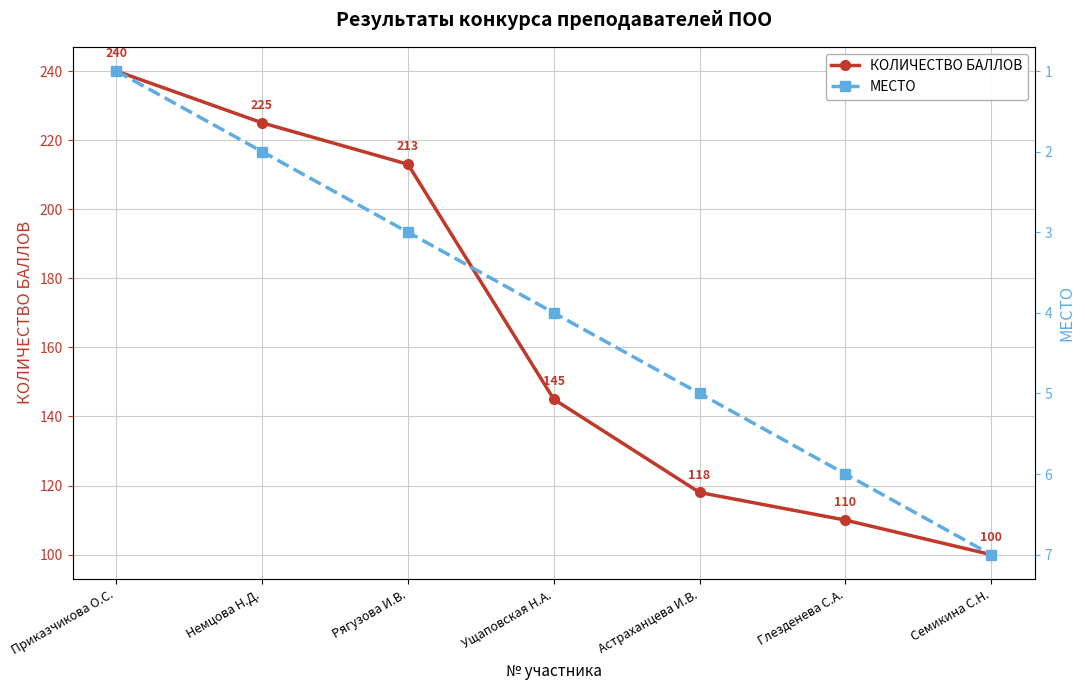

Reading right to left, what are all the values shown in this chart?

КОЛИЧЕСТВО БАЛЛОВ: Семикина С.Н.=100	Глезденева С.А.=110	Астраханцева И.В.=118	Ущаповская Н.А.=145	Рягузова И.В.=213	Немцова Н.Д.=225	Приказчикова О.С.=240
МЕСТО: Семикина С.Н.=7	Глезденева С.А.=6	Астраханцева И.В.=5	Ущаповская Н.А.=4	Рягузова И.В.=3	Немцова Н.Д.=2	Приказчикова О.С.=1